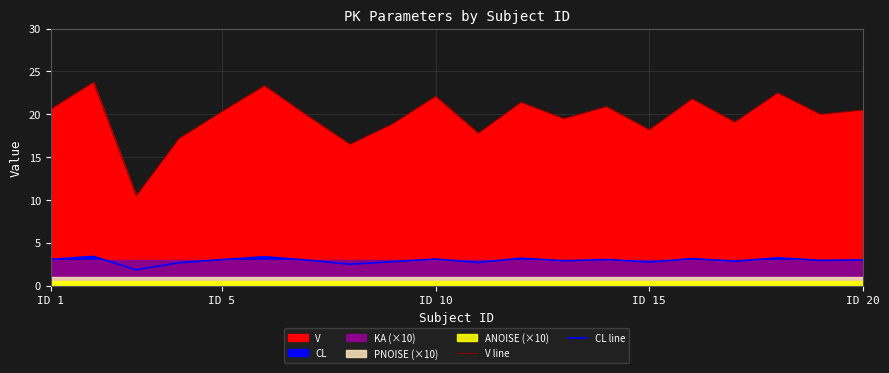

What is the greatest value displayed?

23.7